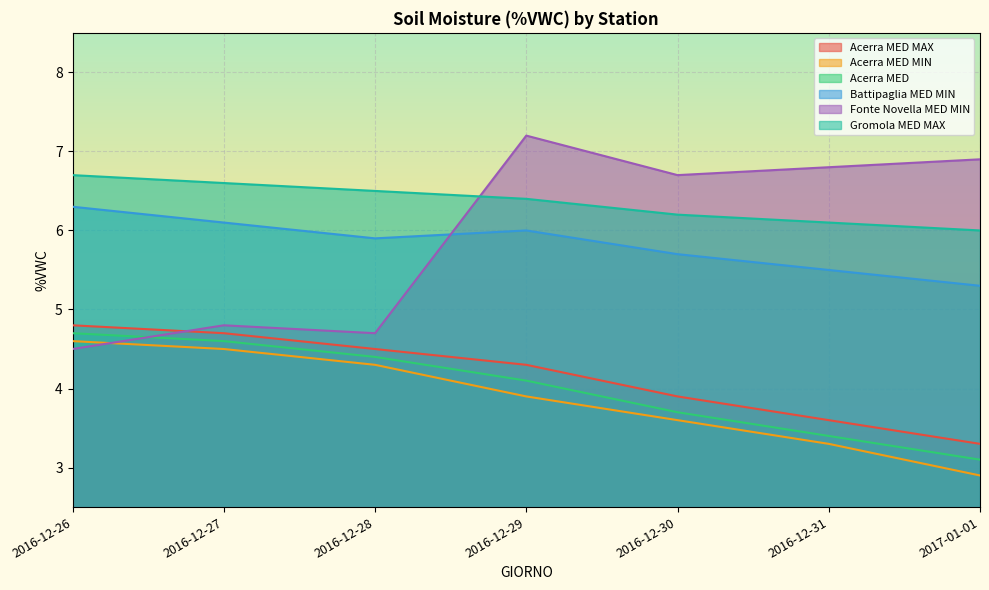

At which category is the sum across all series the highest?

2016-12-29